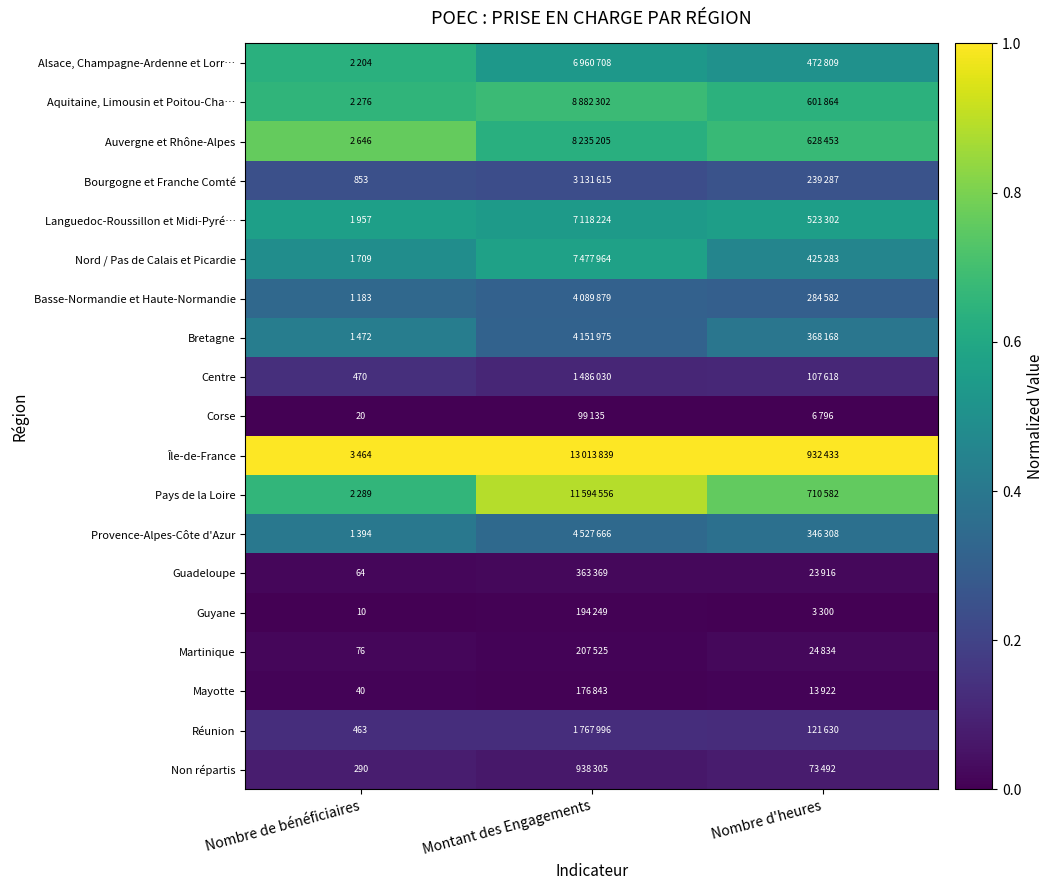

At how many categories does at least one series exceed 0?

3